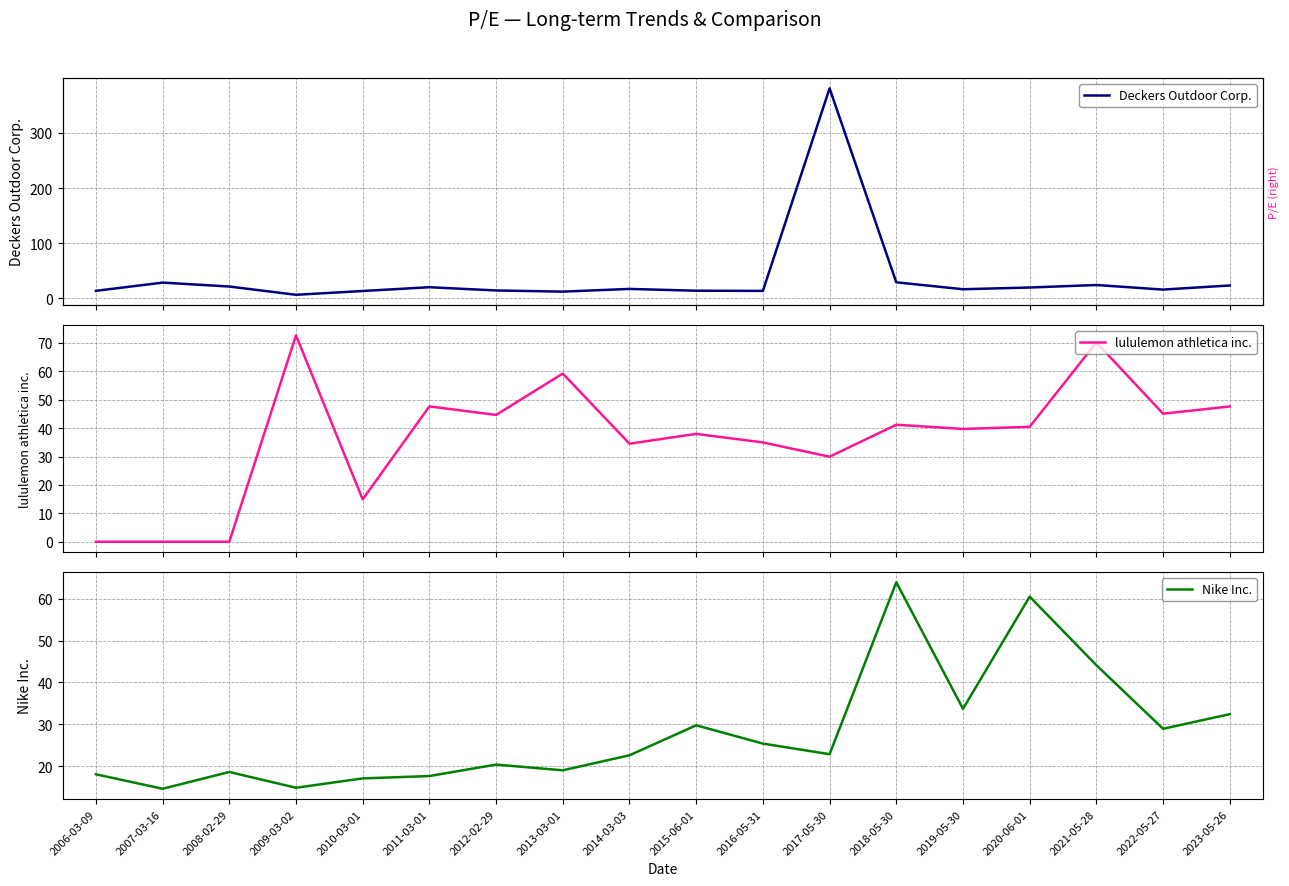

Between 2012-02-29 and 2014-03-03, which series saw the biggest shift?

lululemon athletica inc.